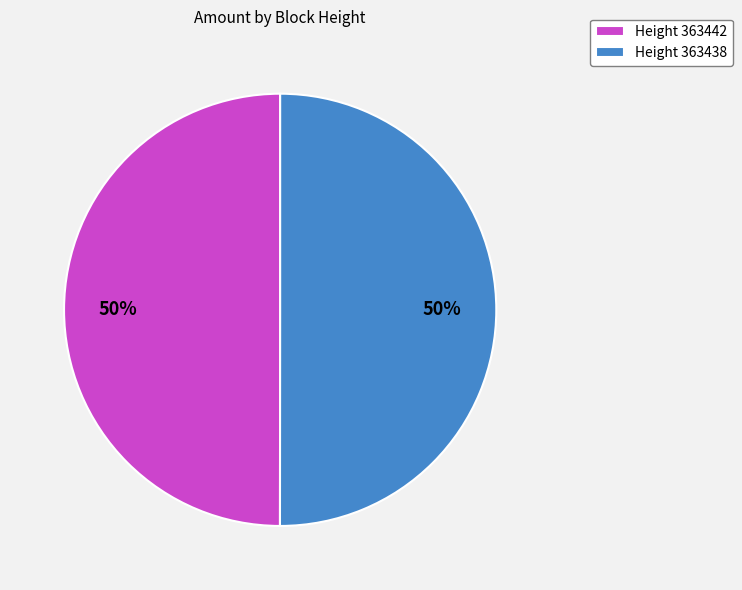

To the nearest percent, what portion does Height 363442 represent?

50%